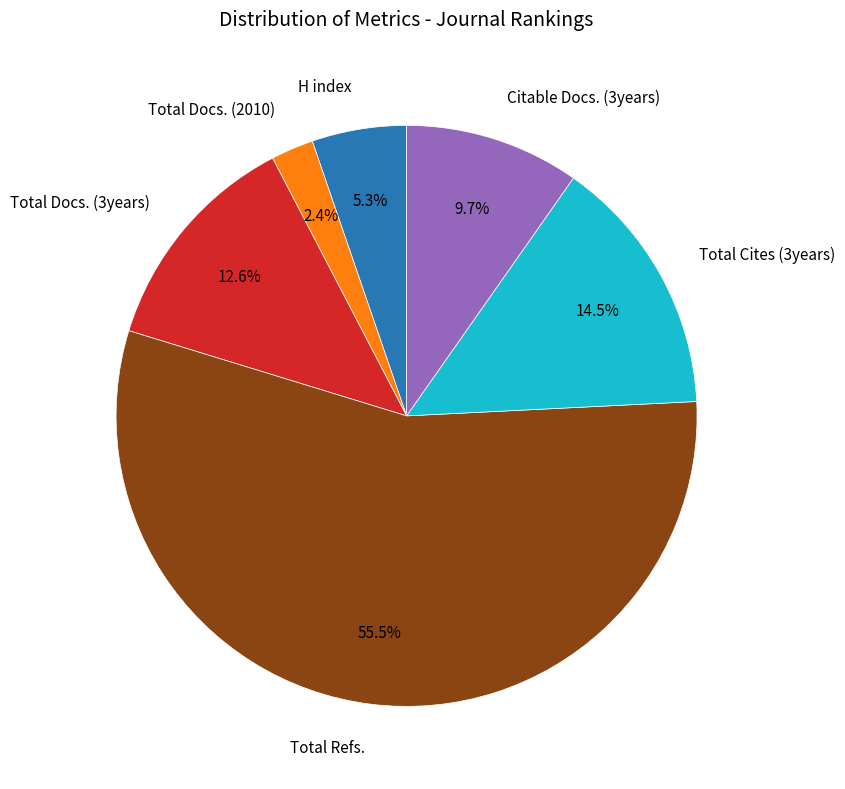

Is there any slice that represents more than half of the pie?

Yes